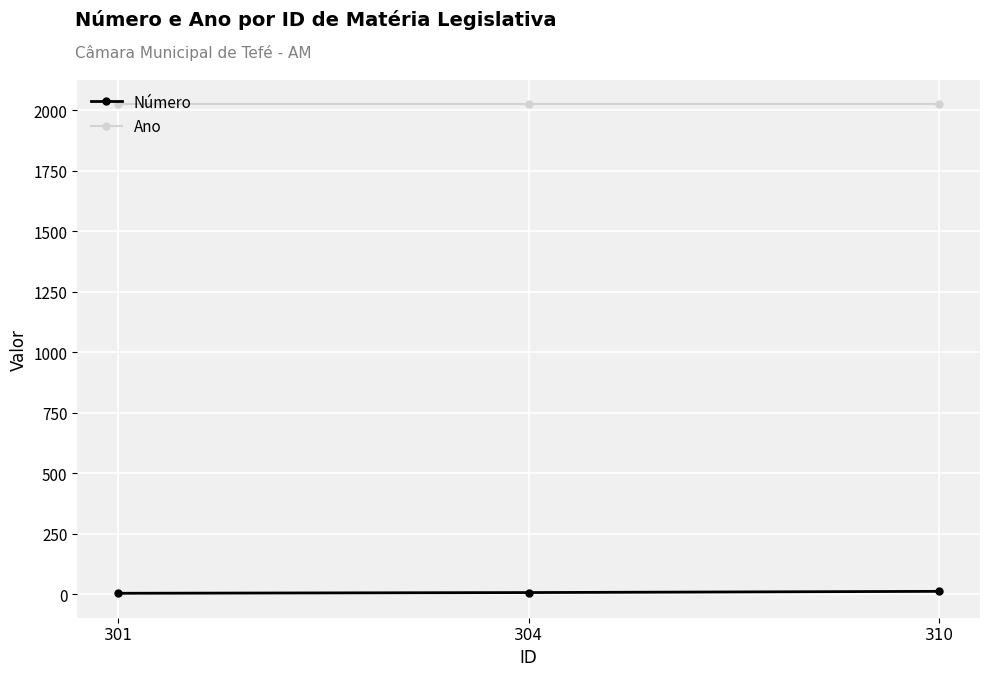

What is the approximate value of Número at 301?

3